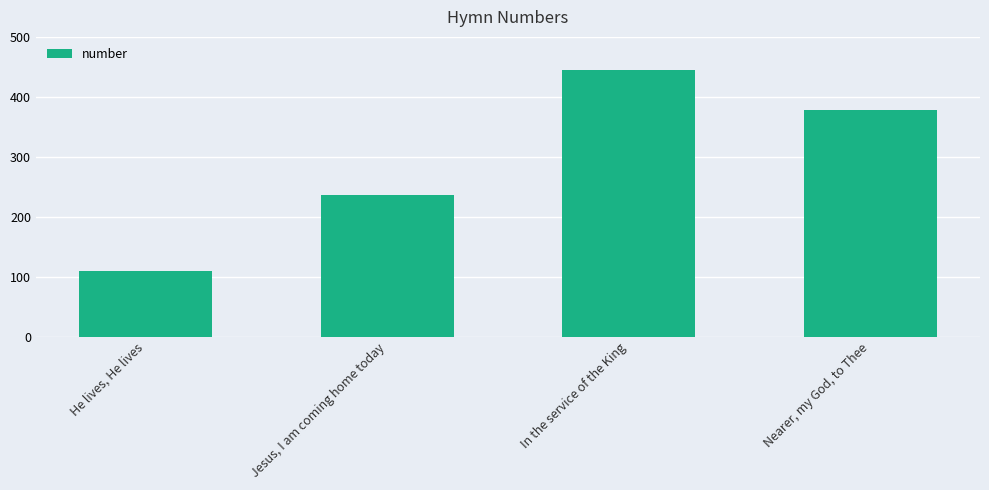

Where does the data first go above 378?

In the service of the King